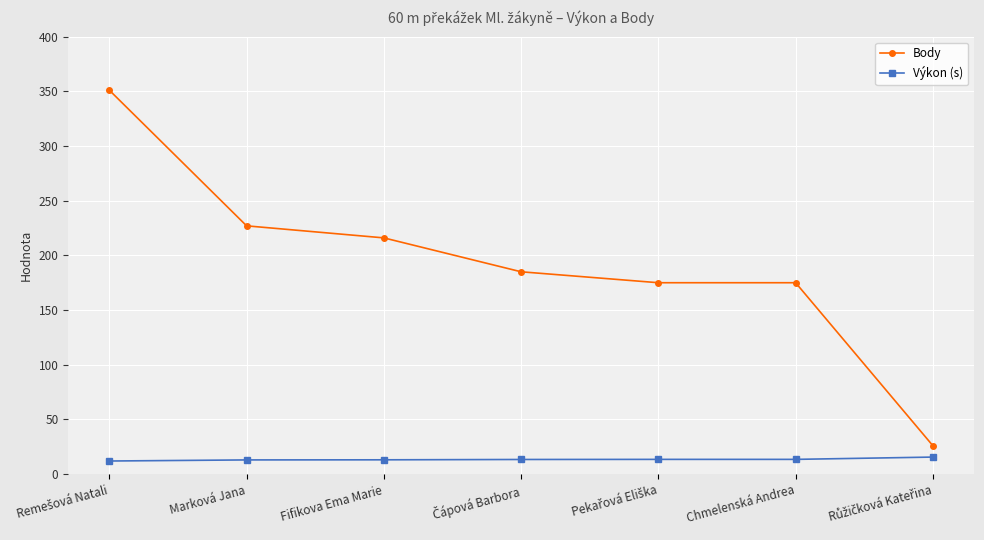

At Marková Jana, list the series in order from largest to smallest.

Body, Výkon (s)